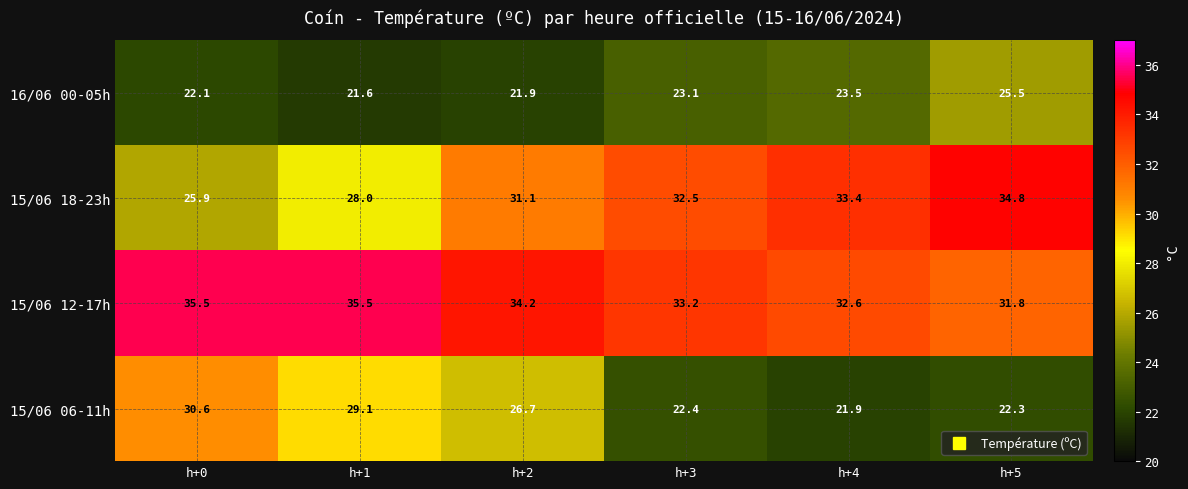

True or false: 15/06 06-11h has a value of 26.7 at h+2.

True